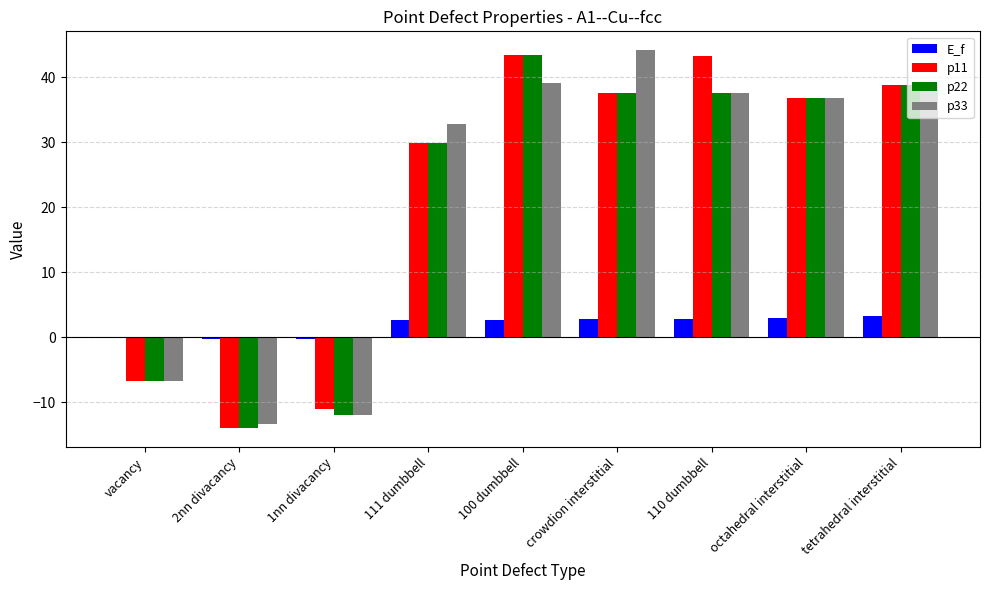

Which category has the highest value in the p33 series?

crowdion interstitial